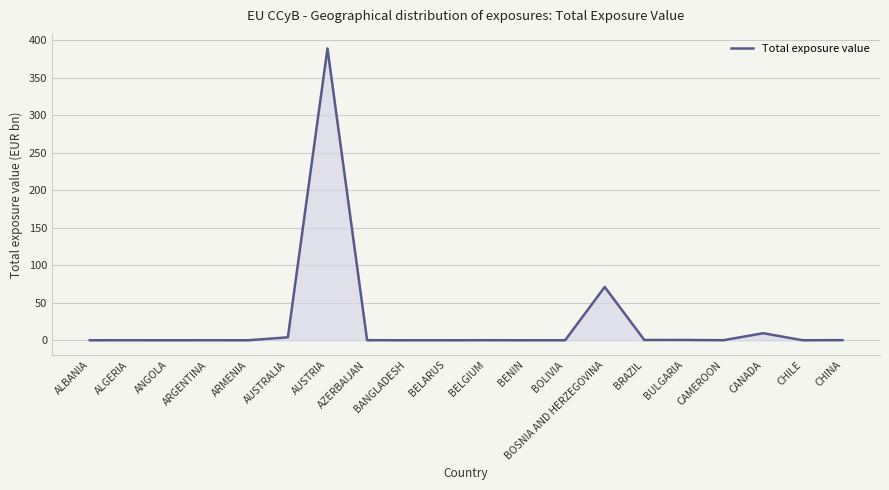

What is the change in value from CANADA to CHINA?

-9.2